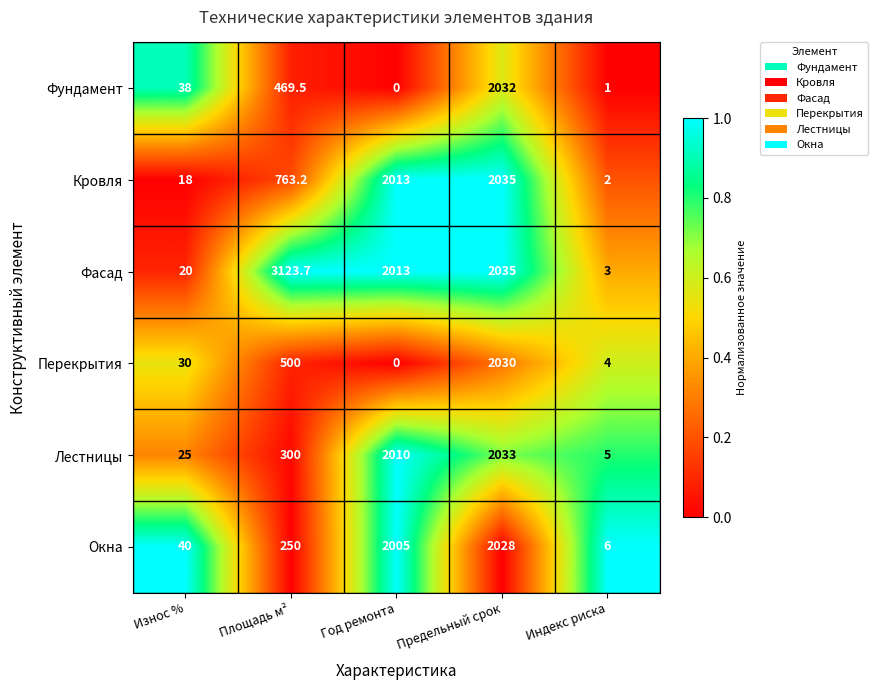

At which category is the sum across all series the highest?

Предельный срок